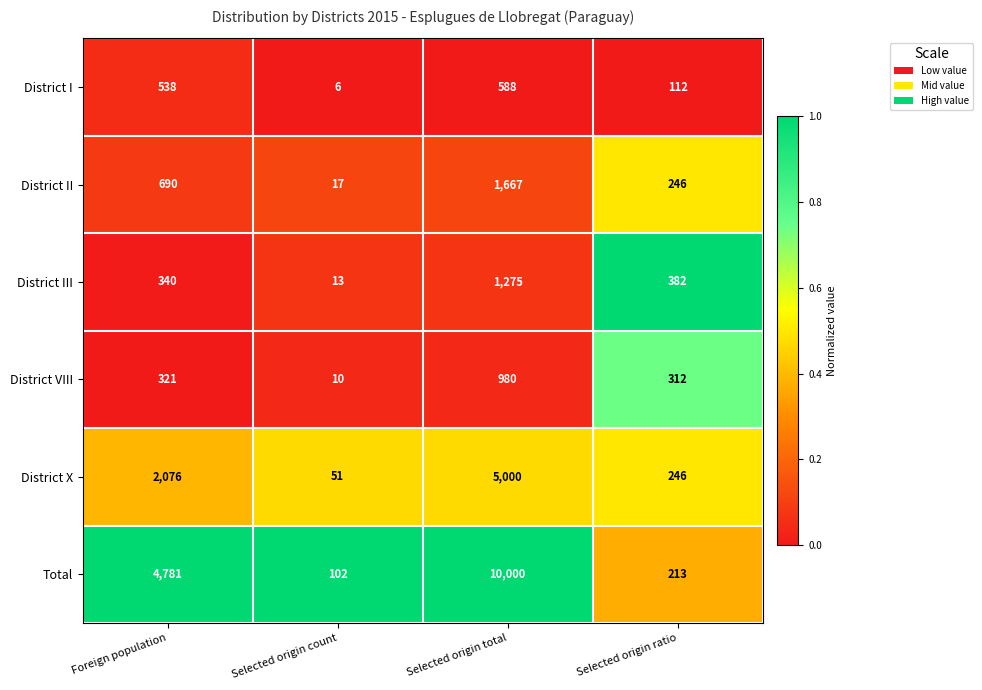

What is the difference between the maximum and minimum values in the District I series?

582